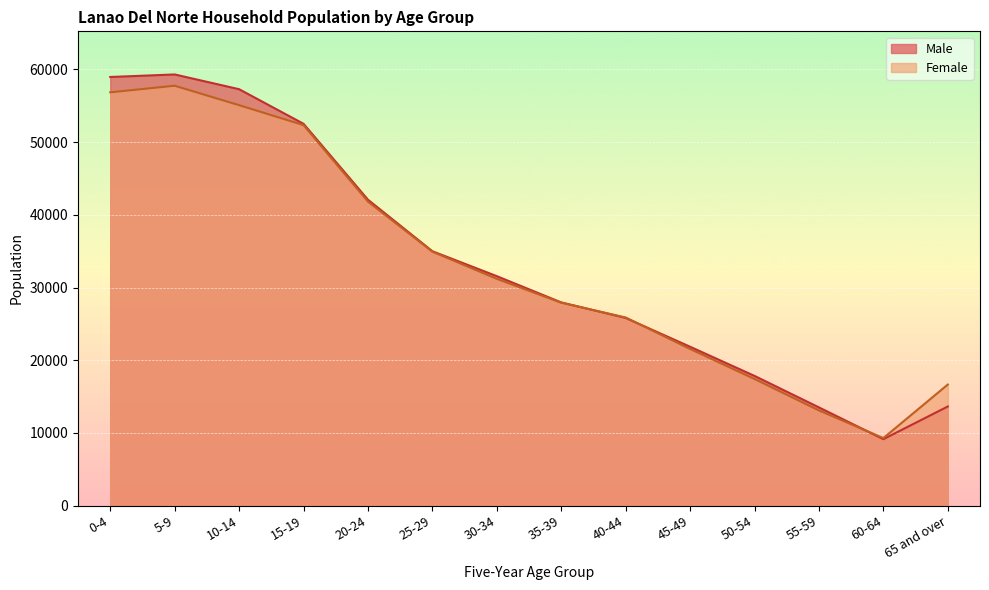

Reading left to right, transcribe all the data shown in this chart.

Male: 0-4=58960	5-9=59308	10-14=57280	15-19=52521	20-24=42082	25-29=34994	30-34=31565	35-39=27955	40-44=25817	45-49=21856	50-54=17846	55-59=13514	60-64=9143	65 and over=13638
Female: 0-4=56850	5-9=57756	10-14=55084	15-19=52339	20-24=41822	25-29=34931	30-34=31198	35-39=27911	40-44=25881	45-49=21551	50-54=17422	55-59=13097	60-64=9293	65 and over=16658